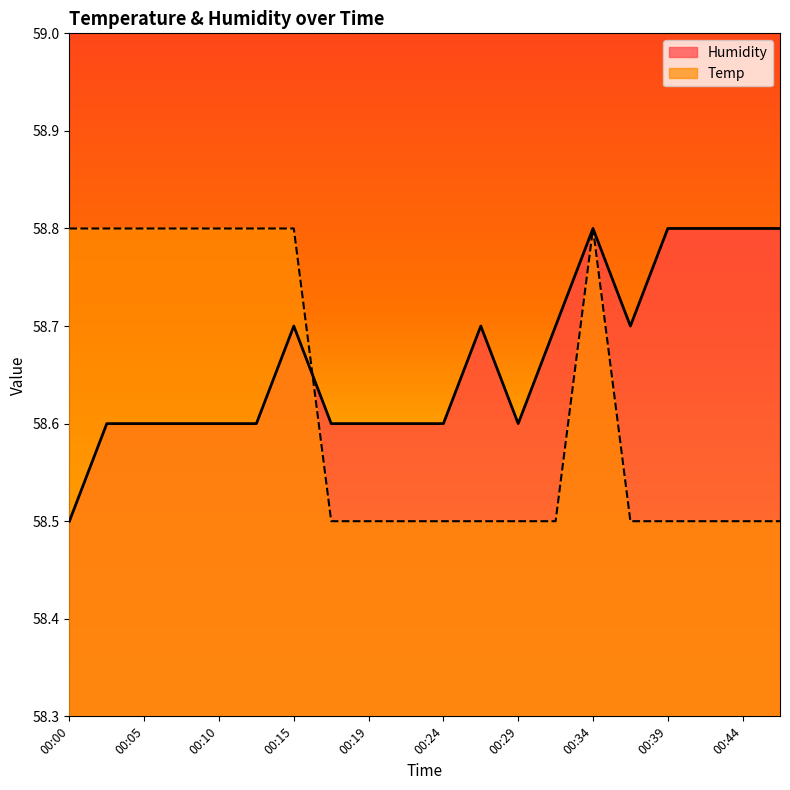

List the series in order of their peak value, highest first.

Temp, Humidity